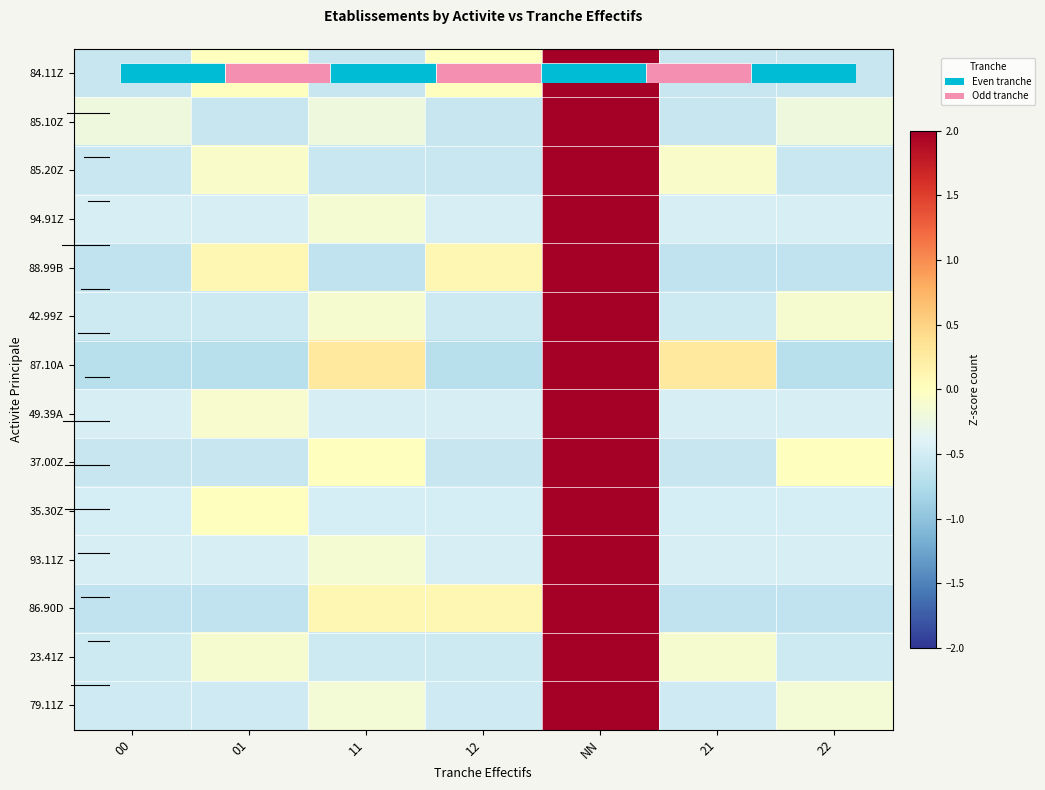

List the labels in order of 87.10A value, largest first.

NN, 11, 21, 00, 01, 12, 22